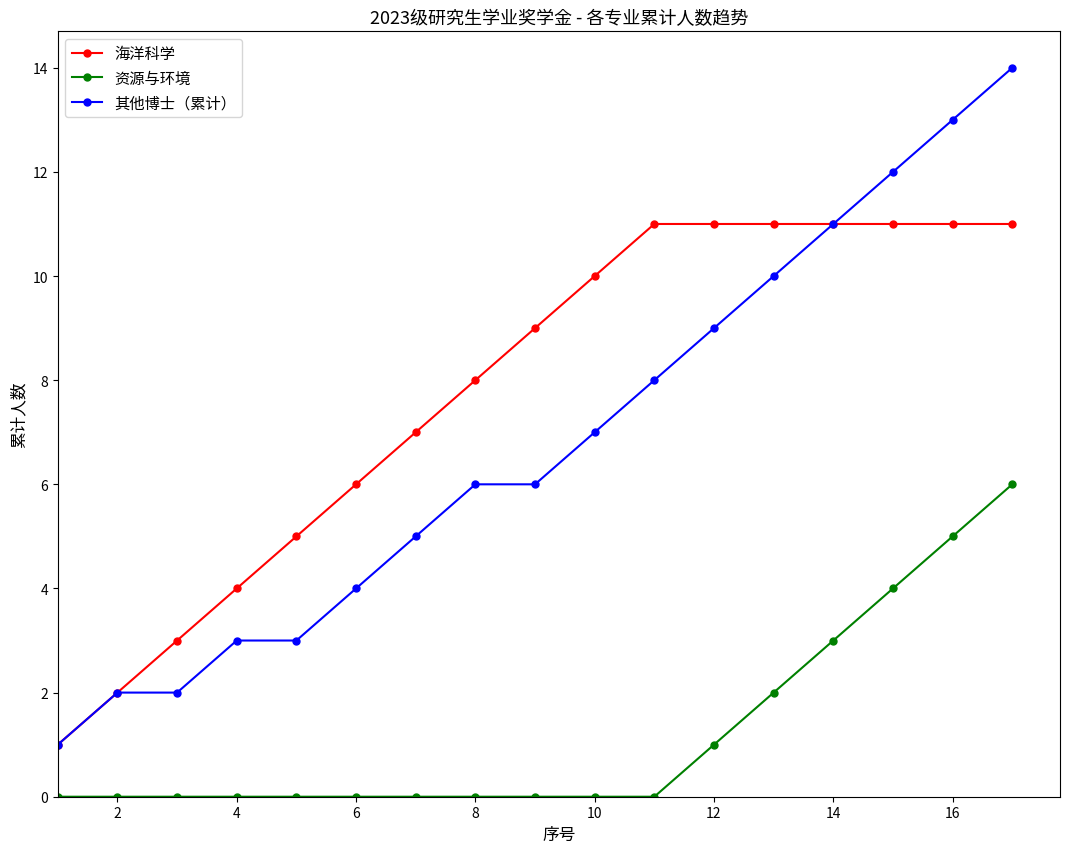

Reading left to right, transcribe all the data shown in this chart.

海洋科学: 1	2	3	4	5	6	7	8	9	10	11	11	11	11	11	11	11
资源与环境: 0	0	0	0	0	0	0	0	0	0	0	1	2	3	4	5	6
其他博士（累计）: 1	2	2	3	3	4	5	6	6	7	8	9	10	11	12	13	14